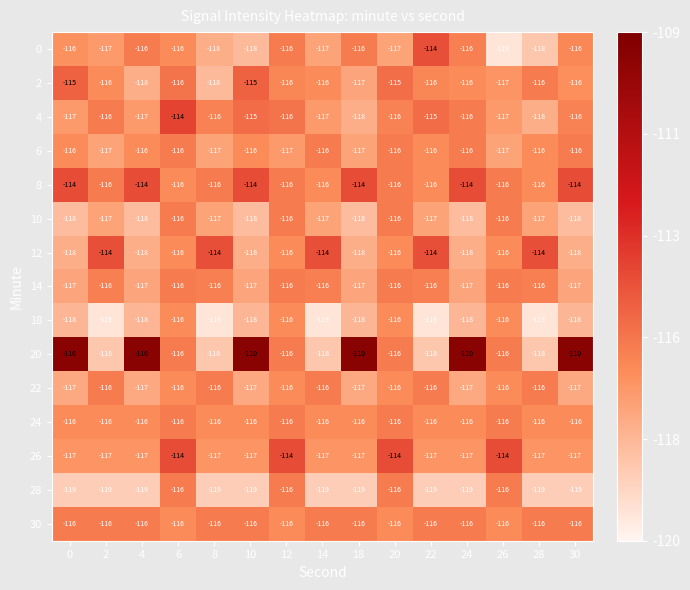

What is the average value of the 10 series?

-117